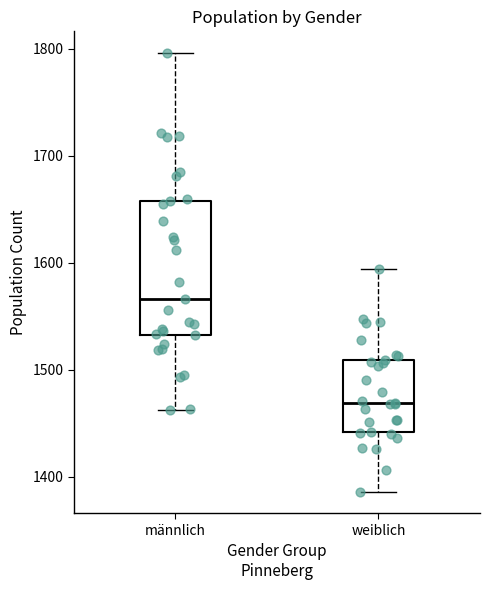

Which box's median line is the lowest?

weiblich